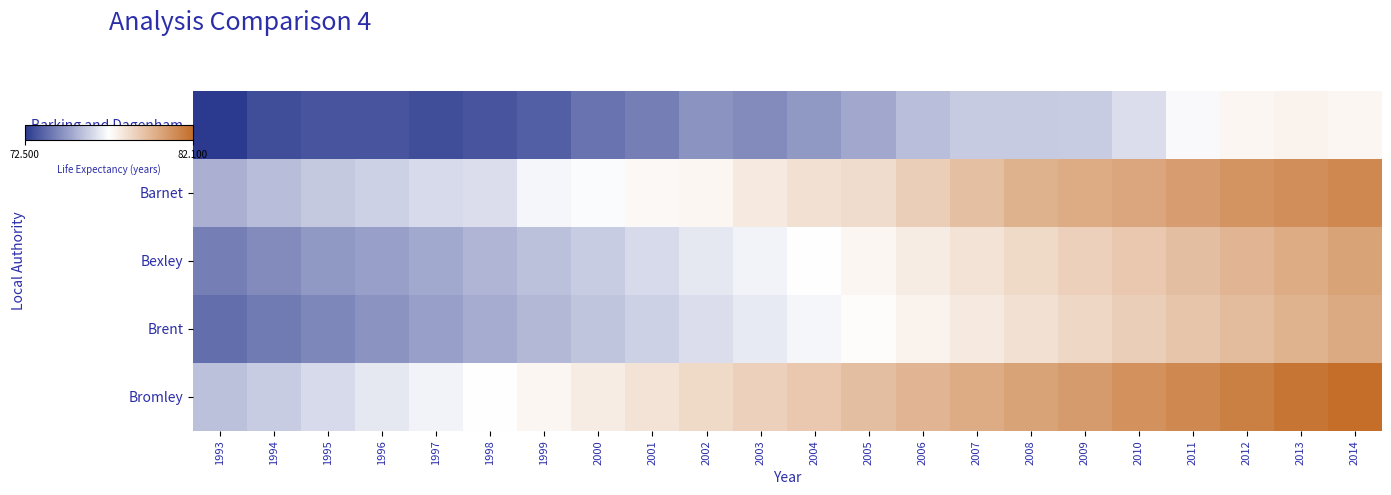

How many data points does each series have?

22